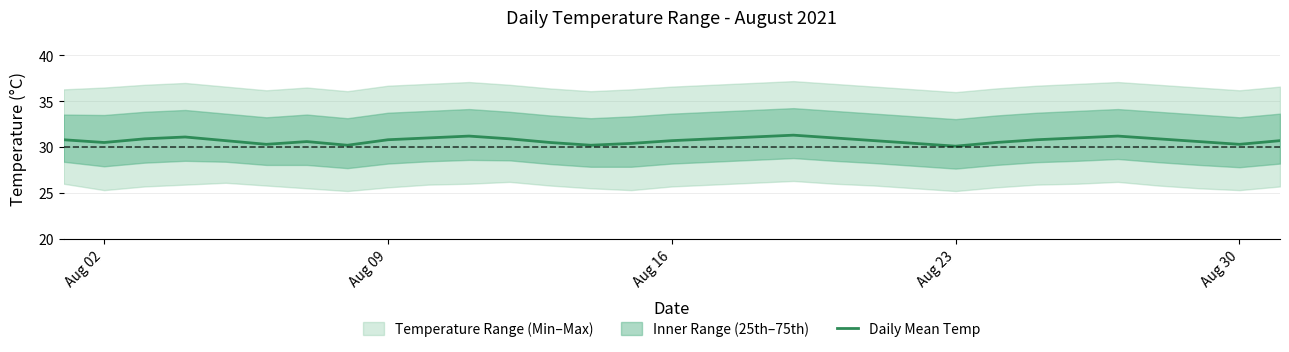

What is the maximum value for Daily Mean Temp?

31.3